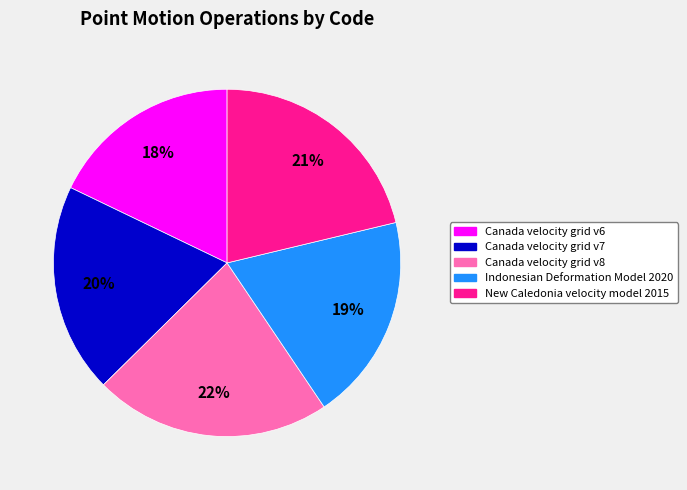

Between Indonesian Deformation Model 2020 and Canada velocity grid v6, which is larger?

Indonesian Deformation Model 2020